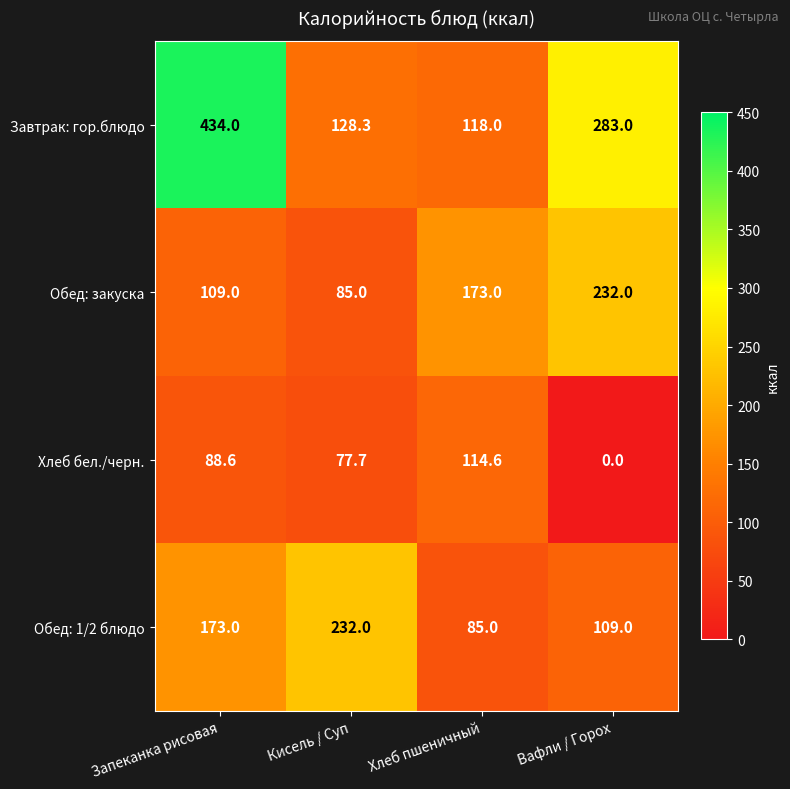

How many data points does each series have?

4